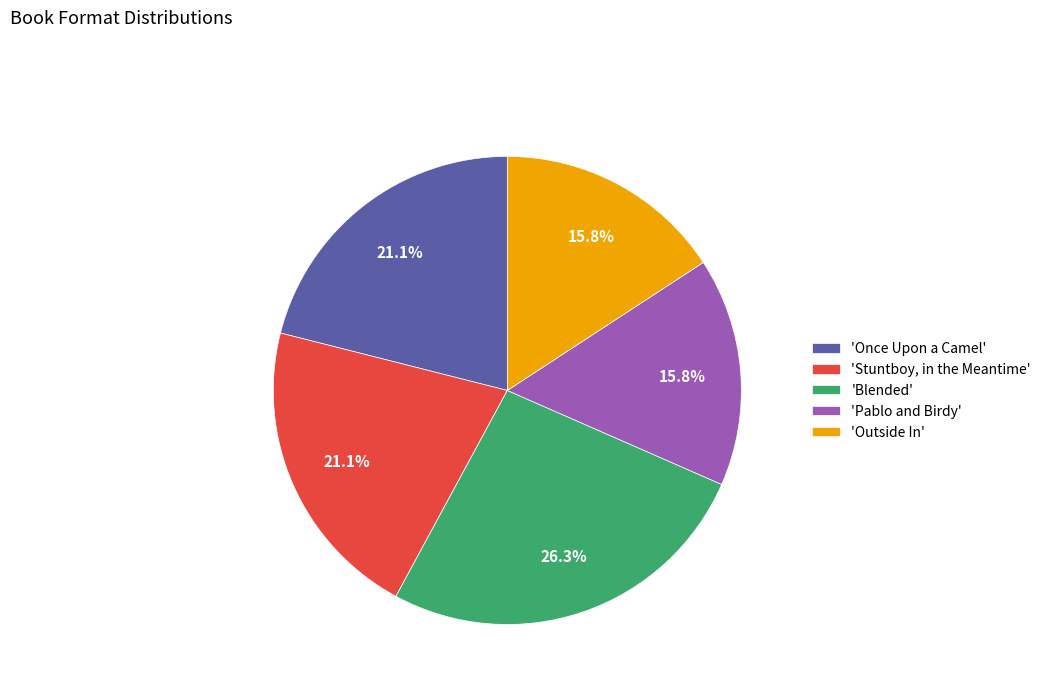

Which has a higher value, 'Pablo and Birdy' or 'Blended'?

'Blended'